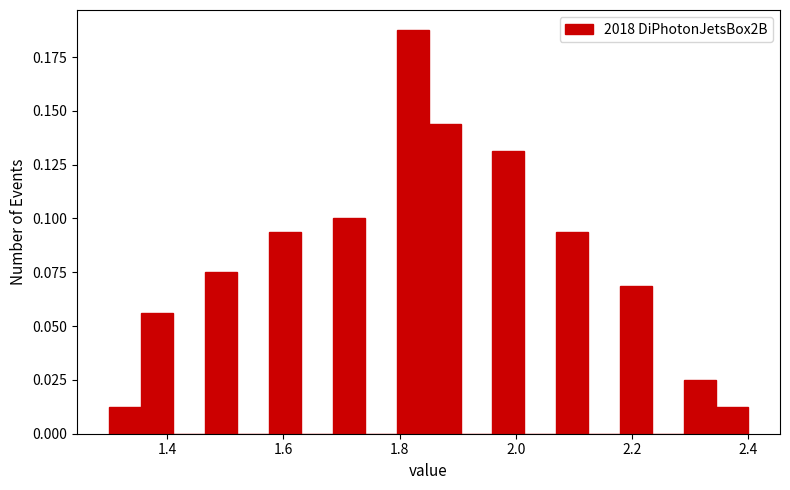

Around what value on the x-axis is the tallest bar? Give the approximate position of its centre, as read against the axis.

1.82